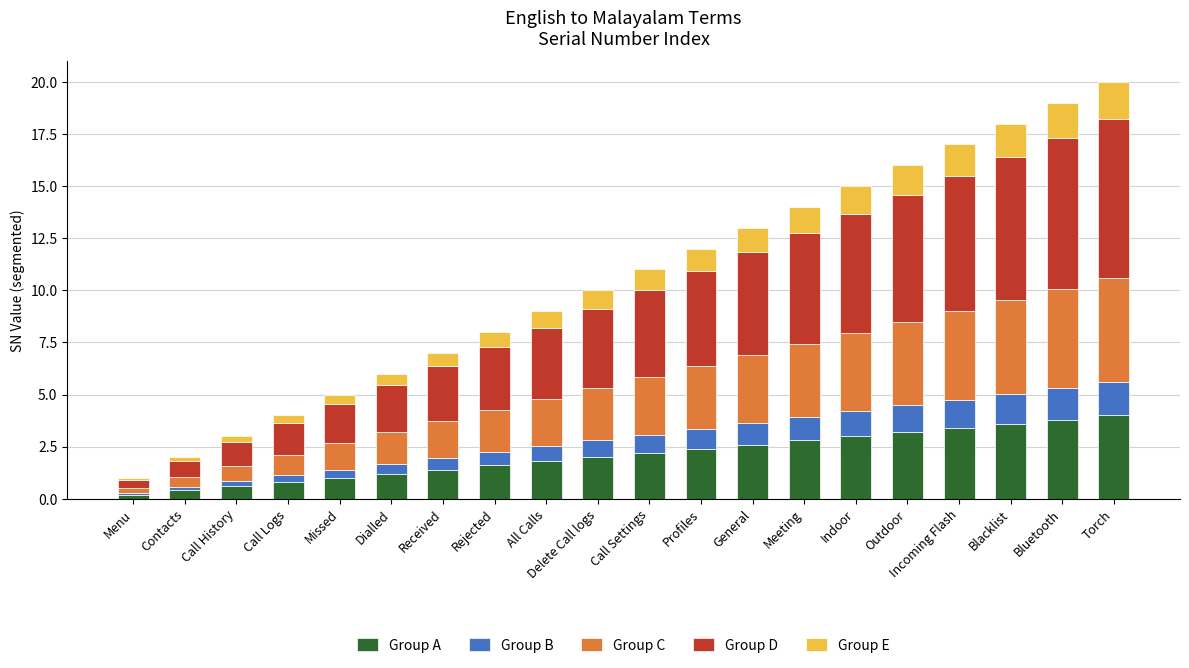

How many distinct data groups are displayed?

5